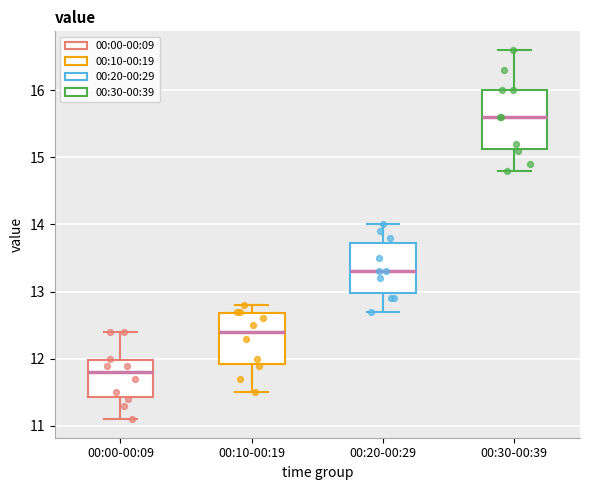

Where does the upper whisker of the box for 00:20-00:29 end on the y-axis? The values are not printed on the chart, so give them approximately, as read against the axis.

14.0